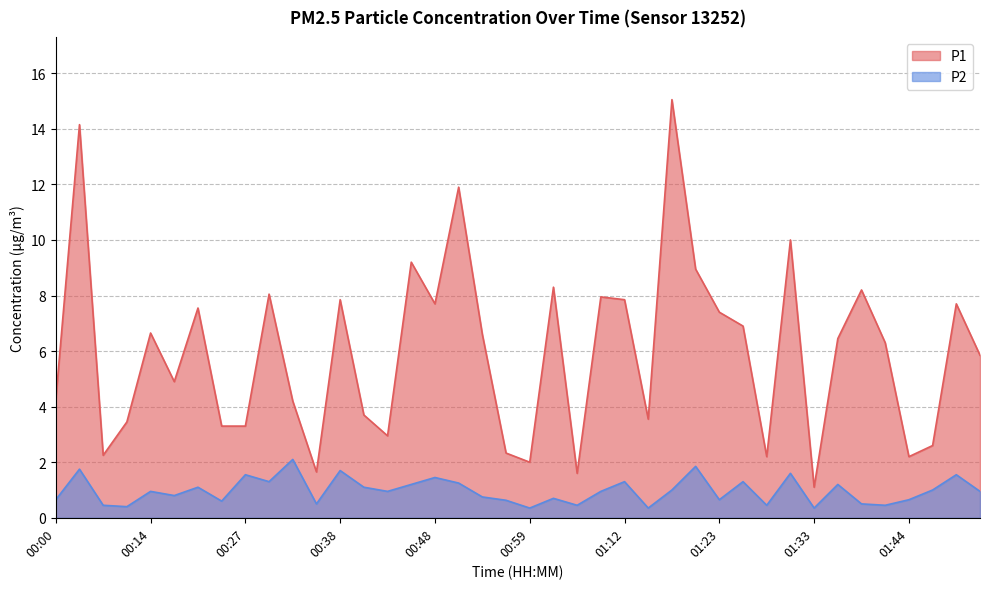

Where is the first local minimum for P1?

00:08